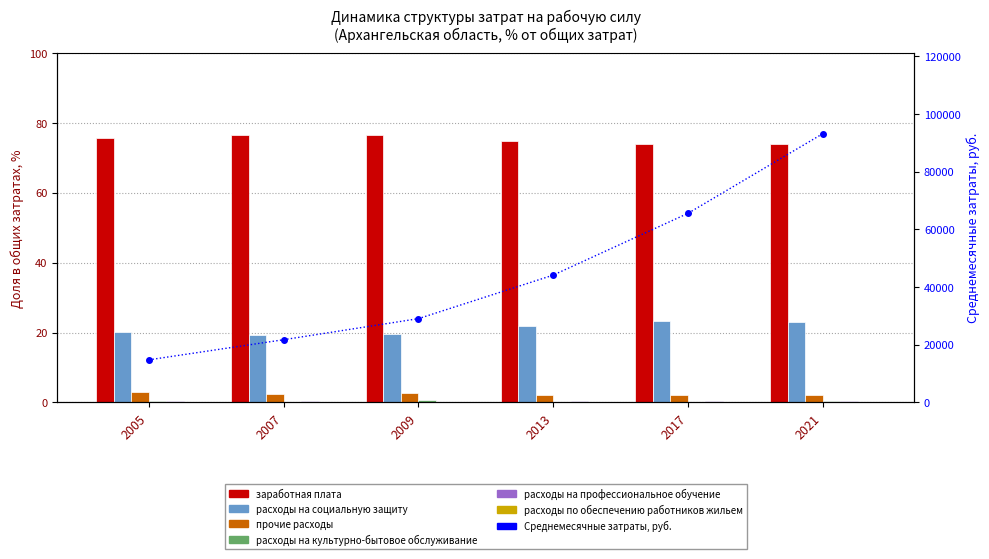

At which label does заработная плата reach its minimum?

2021